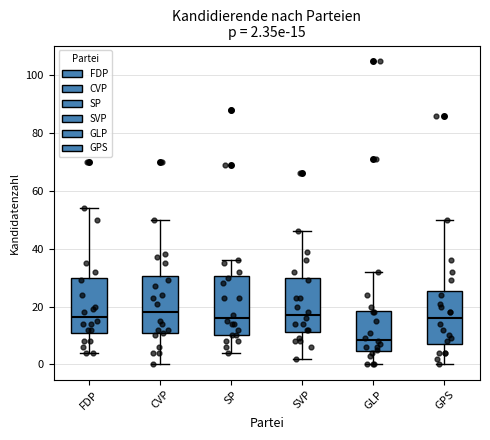

Which box has the lowest median line?

GLP